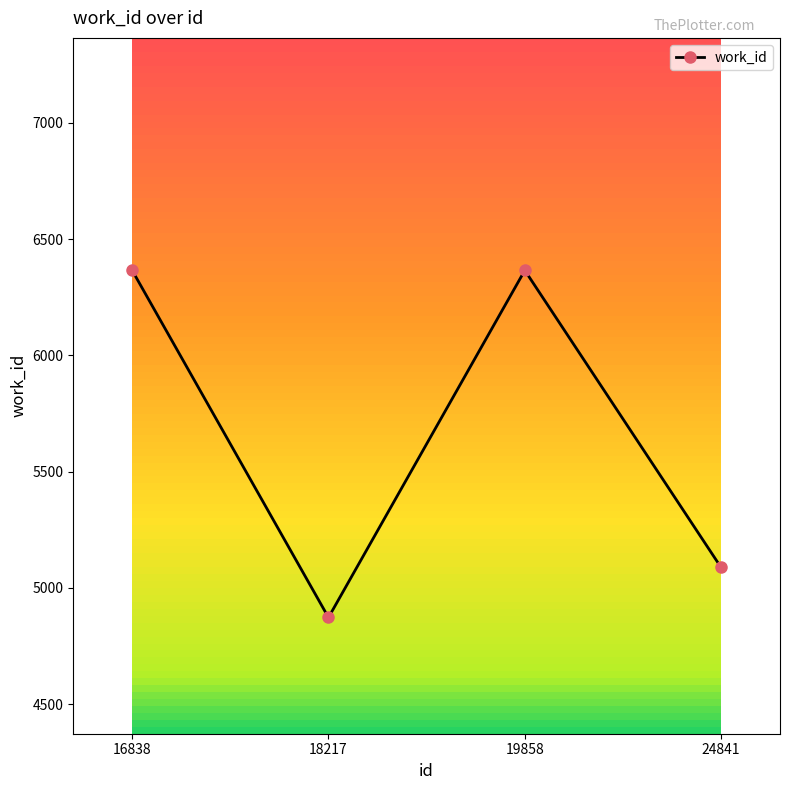

The value at 16838 is 9784. True or false?

False